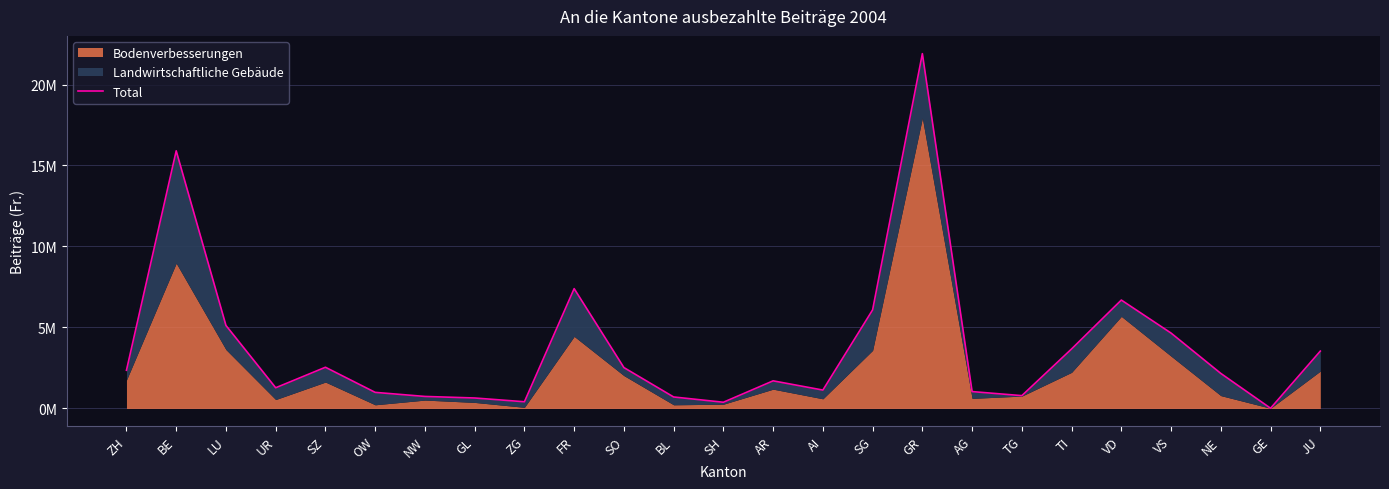

The value at BE is 15906293. True or false?

True